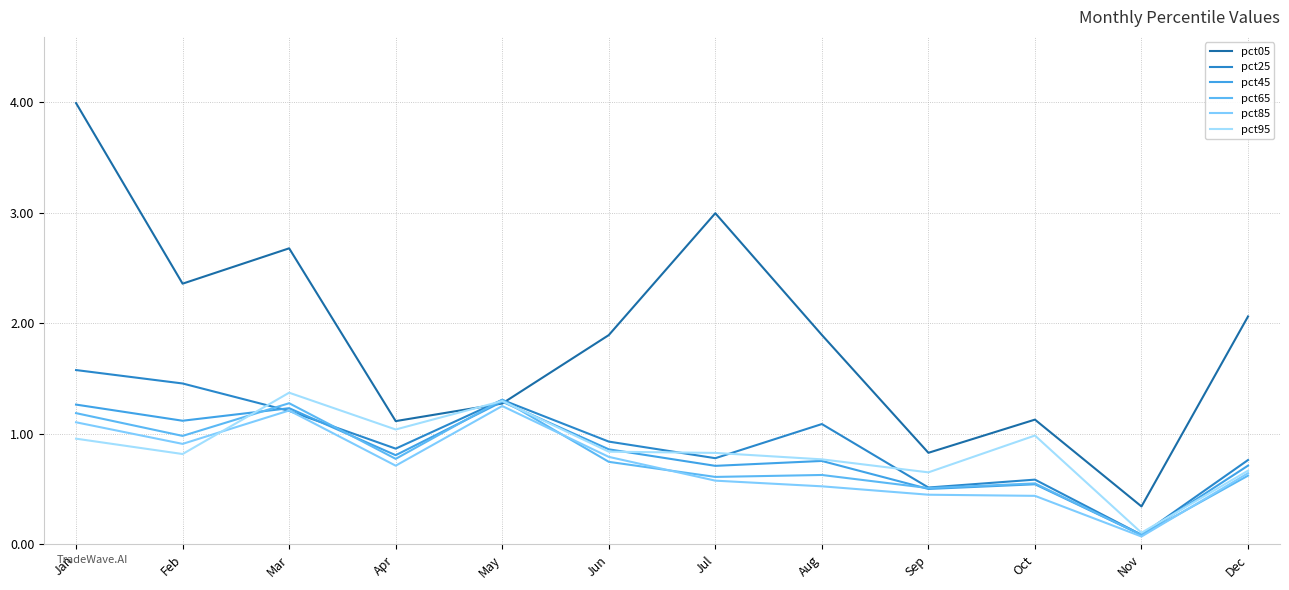

Reading right to left, list all the values displayed in this chart.

pct05: Dec=2.1	Nov=0.3	Oct=1.1	Sep=0.8	Aug=1.9	Jul=3.0	Jun=1.9	May=1.3	Apr=1.1	Mar=2.7	Feb=2.4	Jan=4.0
pct25: Dec=0.8	Nov=0.1	Oct=0.6	Sep=0.5	Aug=1.1	Jul=0.8	Jun=0.9	May=1.3	Apr=0.9	Mar=1.2	Feb=1.5	Jan=1.6
pct45: Dec=0.7	Nov=0.1	Oct=0.5	Sep=0.5	Aug=0.8	Jul=0.7	Jun=0.9	May=1.3	Apr=0.8	Mar=1.2	Feb=1.1	Jan=1.3
pct65: Dec=0.6	Nov=0.1	Oct=0.6	Sep=0.5	Aug=0.6	Jul=0.6	Jun=0.7	May=1.3	Apr=0.8	Mar=1.3	Feb=1.0	Jan=1.2
pct85: Dec=0.6	Nov=0.1	Oct=0.4	Sep=0.4	Aug=0.5	Jul=0.6	Jun=0.8	May=1.3	Apr=0.7	Mar=1.2	Feb=0.9	Jan=1.1
pct95: Dec=0.7	Nov=0.1	Oct=1.0	Sep=0.7	Aug=0.8	Jul=0.8	Jun=0.8	May=1.3	Apr=1.0	Mar=1.4	Feb=0.8	Jan=1.0